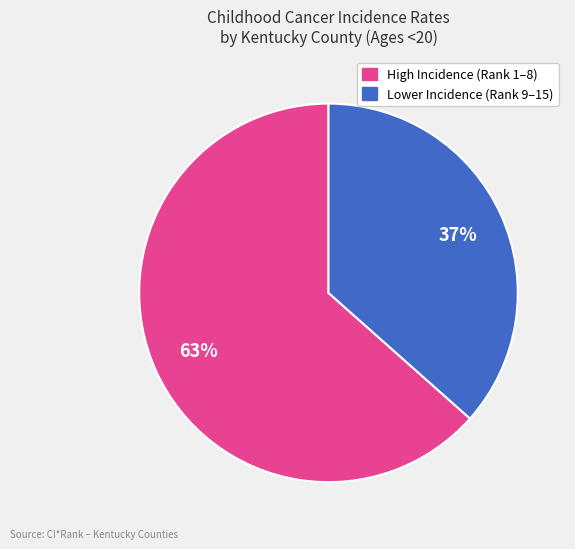

To the nearest percent, what is the average slice percentage?

50%